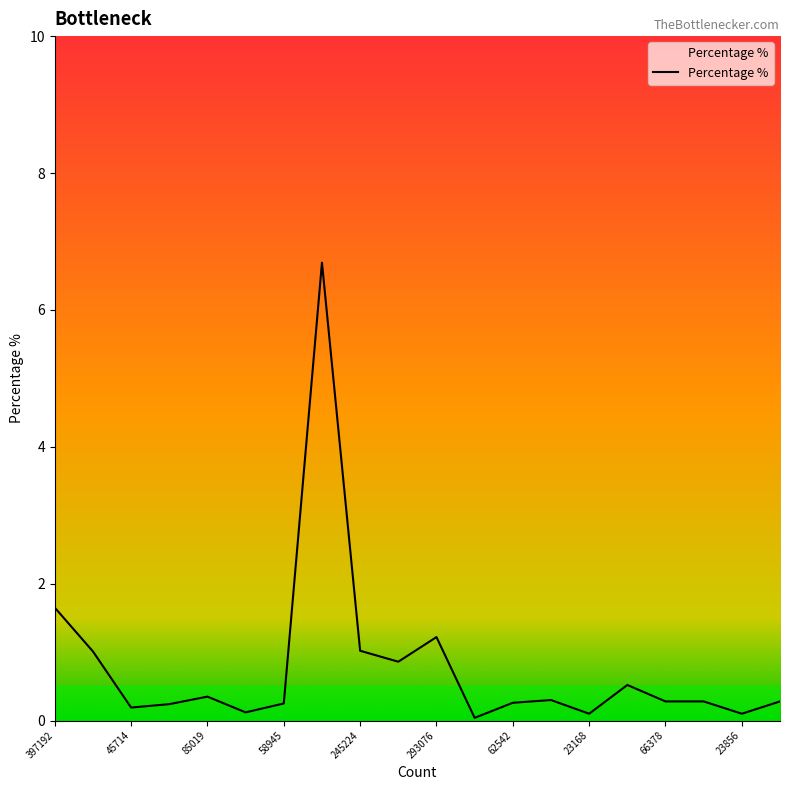

What is the maximum value shown in the chart?

6.7